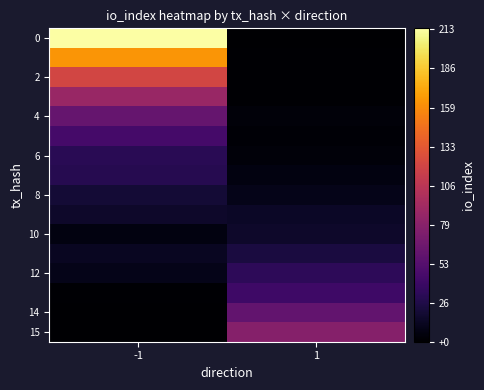

What is the total value across all series at 1?

296.4